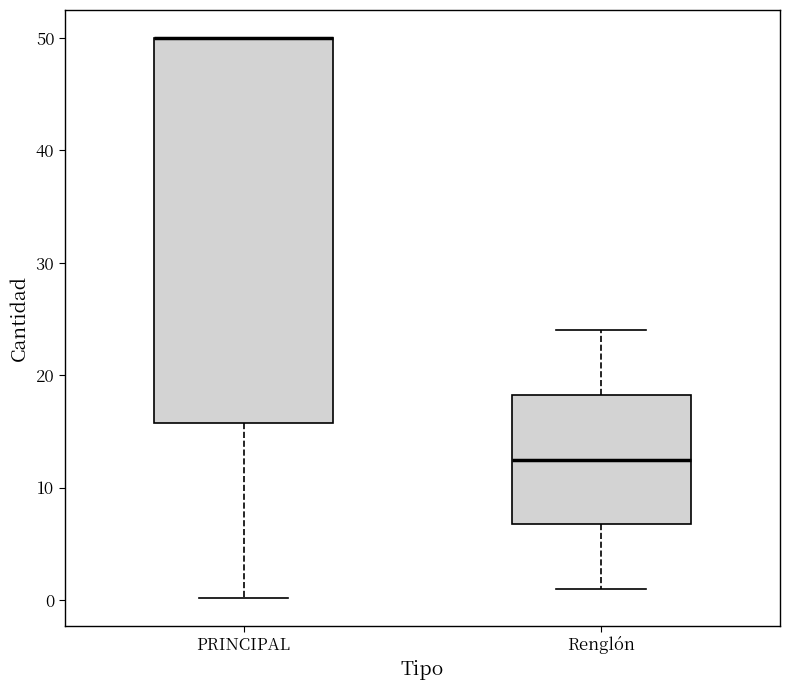

Where does the upper whisker of the box for Renglón end on the y-axis? The values are not printed on the chart, so give them approximately, as read against the axis.

24